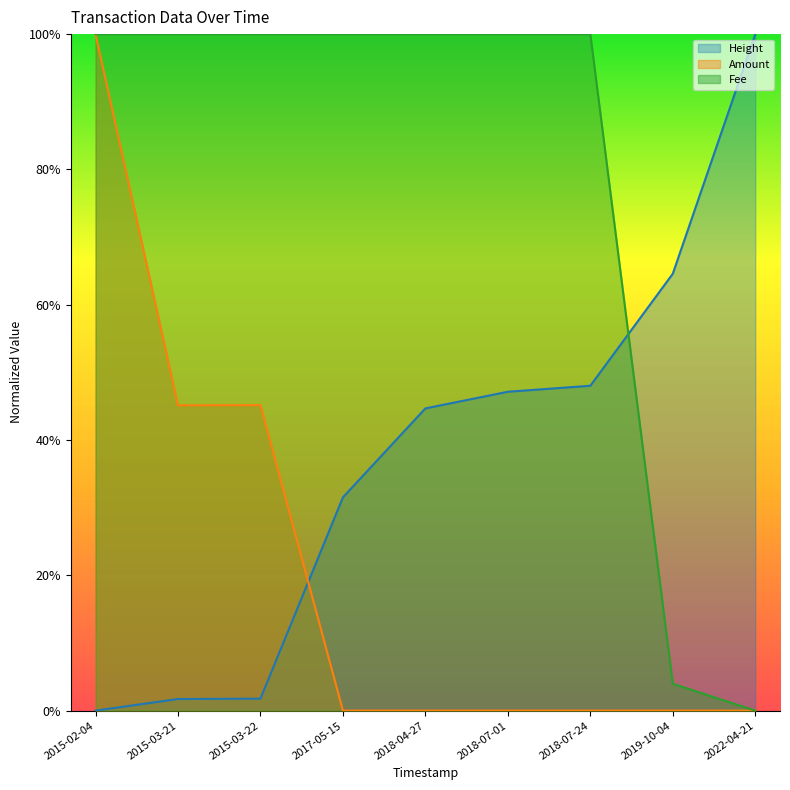

What is the difference between the maximum and minimum values in the Fee series?

1.0